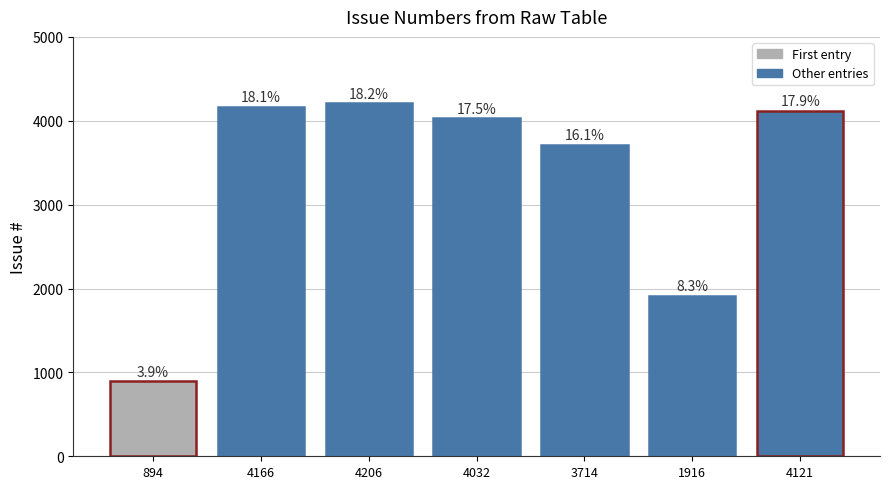

Rank the categories by value from lowest to highest.

894, 1916, 3714, 4032, 4121, 4166, 4206